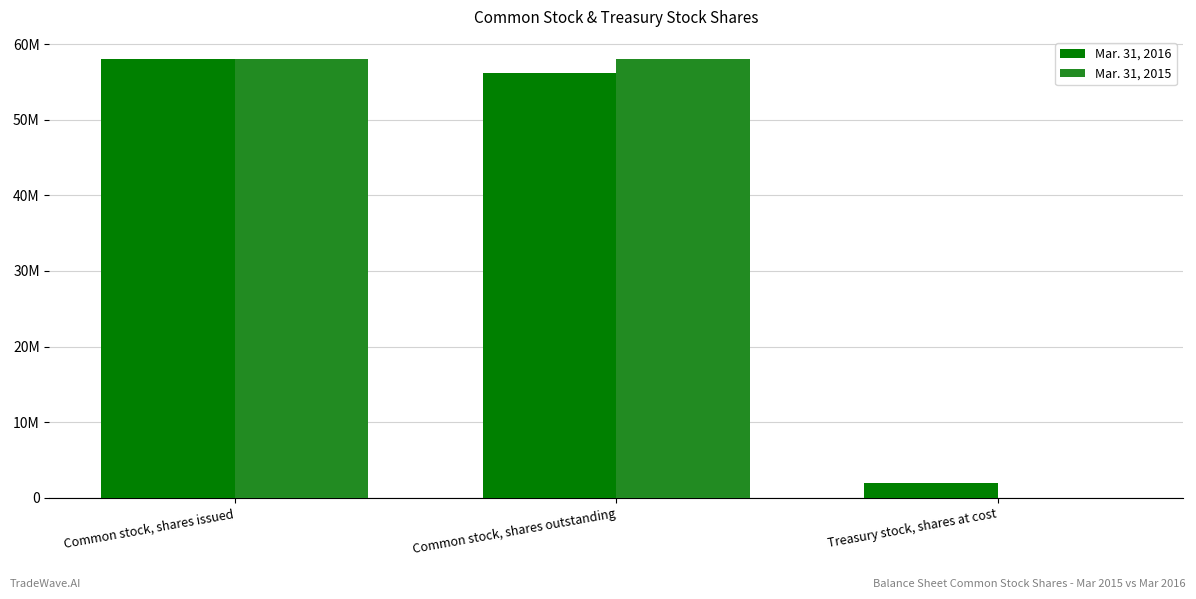

At which label does Mar. 31, 2016 first exceed 56125028?

Common stock, shares issued